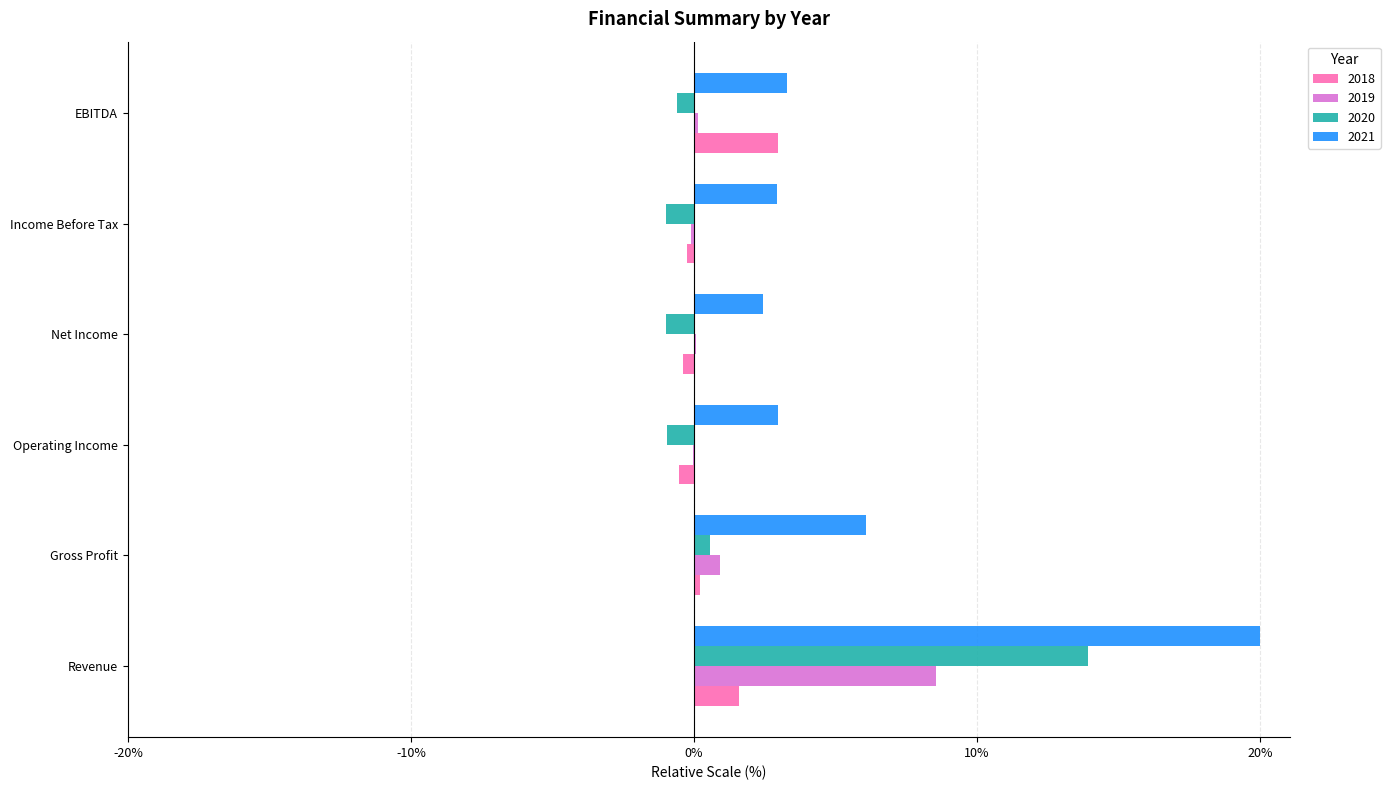

Is the value of 2020 at EBITDA greater than the value of 2021 at Gross Profit?

No